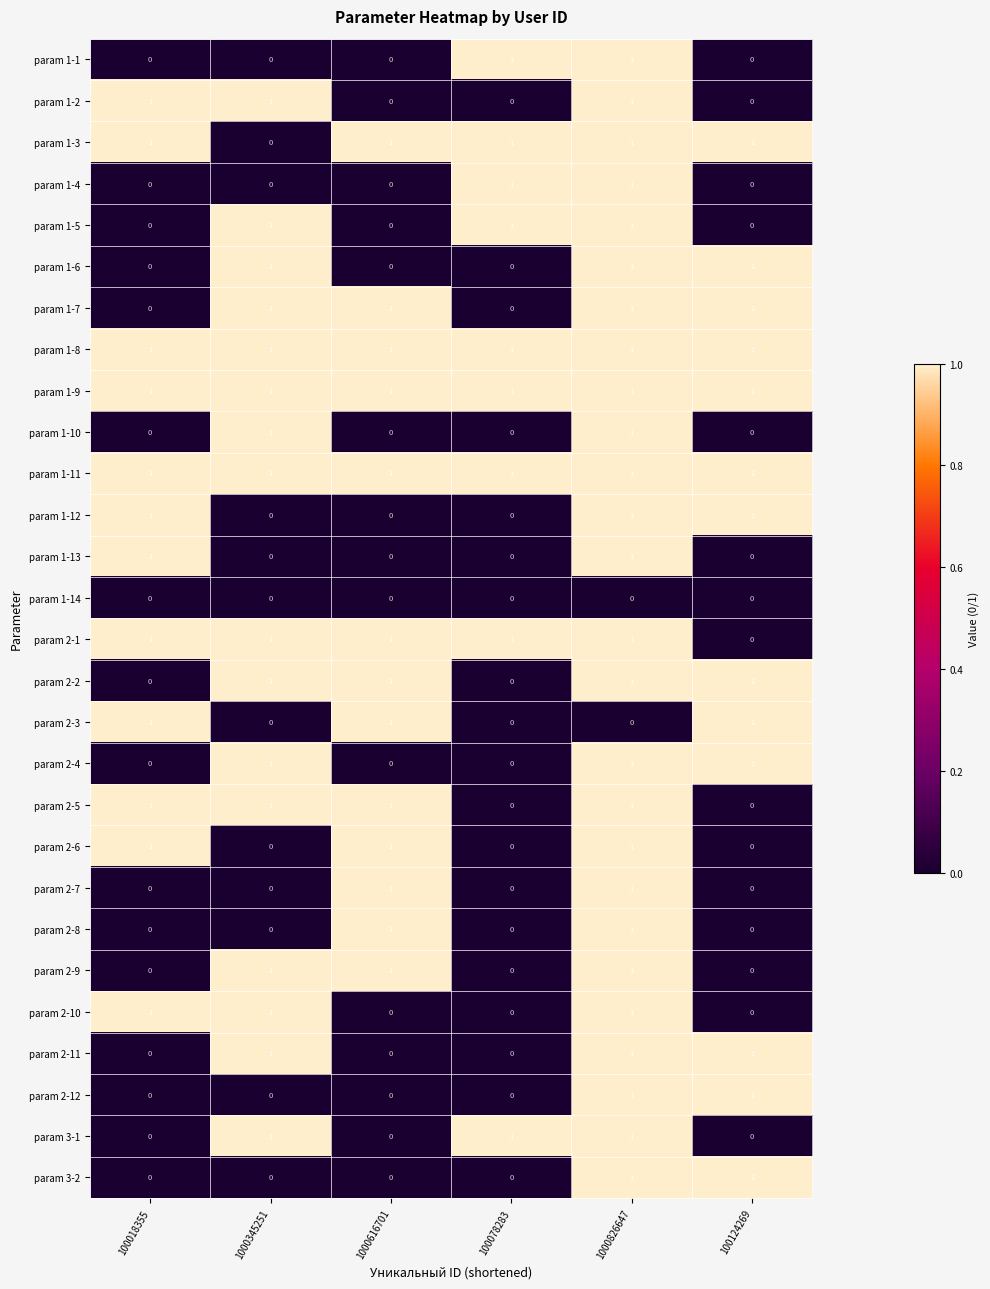

True or false: param 1-11 has a value of 1 at 100018355.

True